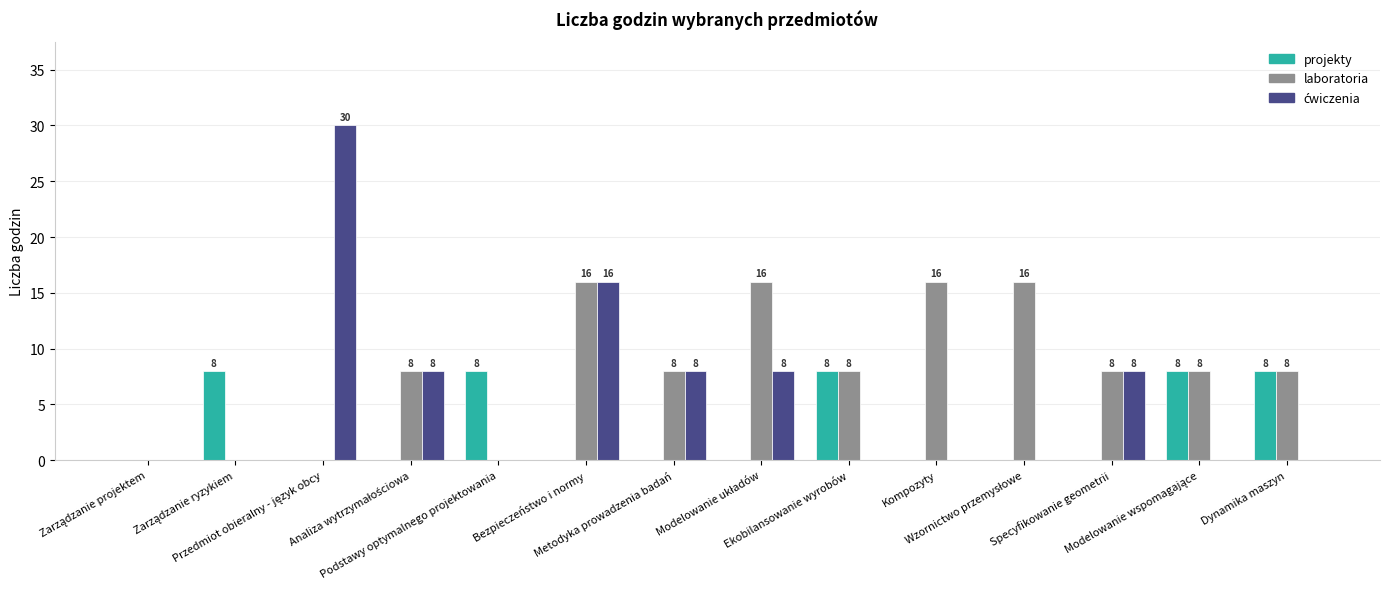

How many projekty values are between 0 and 8?

14